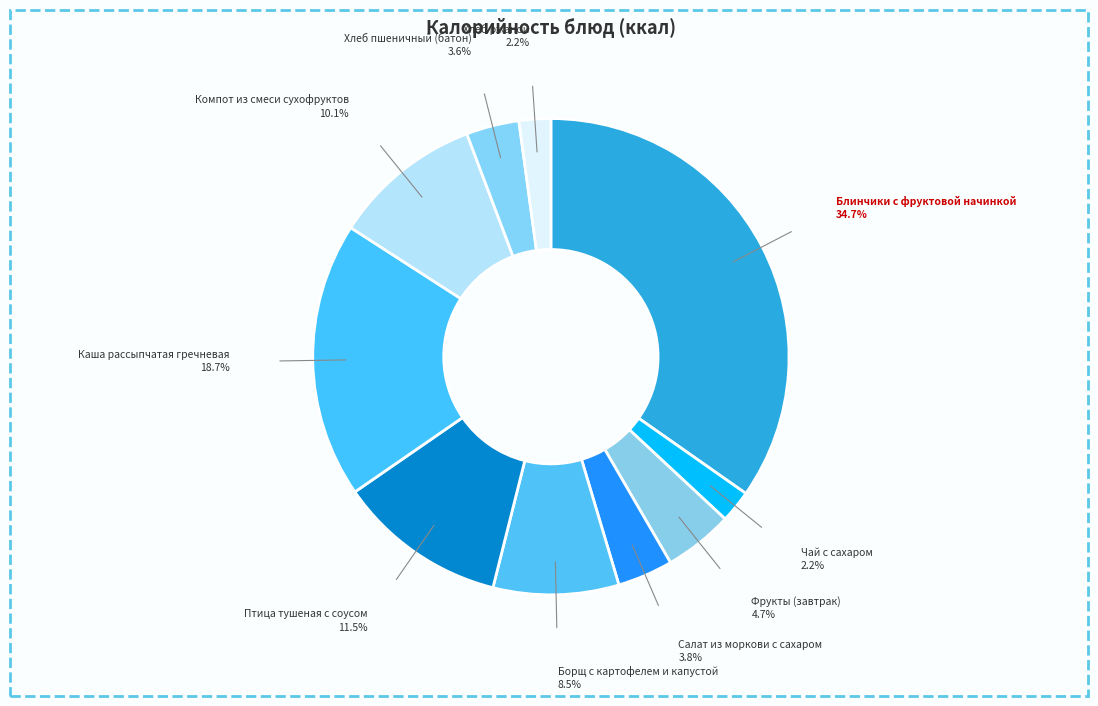

How many segments does this pie chart have?

10